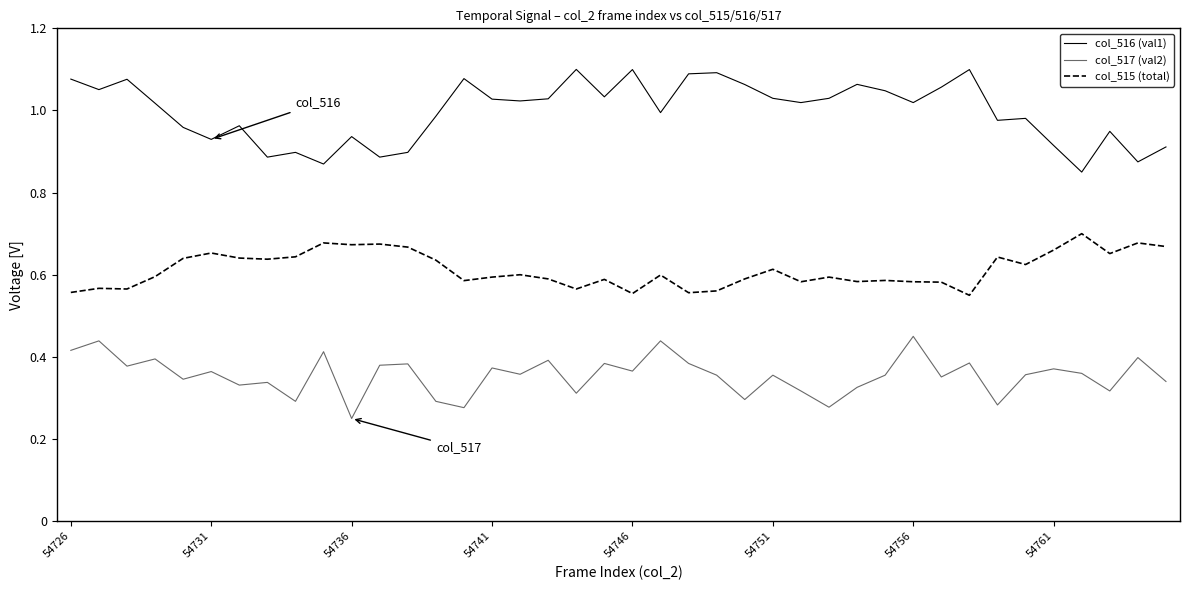

List the series in order of their overall mean, highest first.

col_516 (val1), col_515 (total), col_517 (val2)